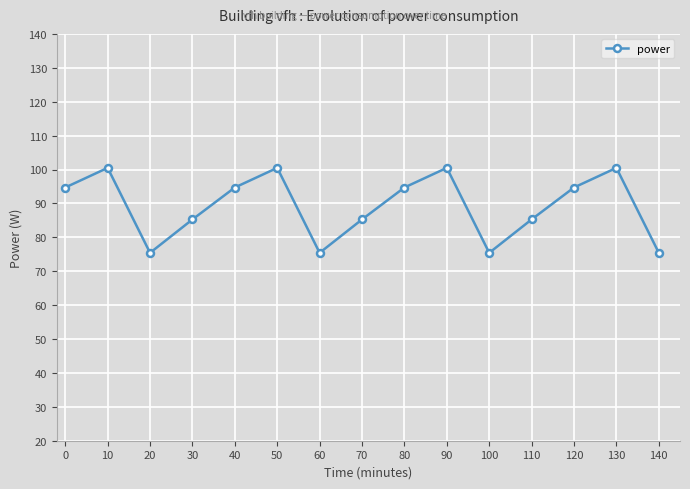

How many interior local peaks (higher than both neighbors) does the data have?

4